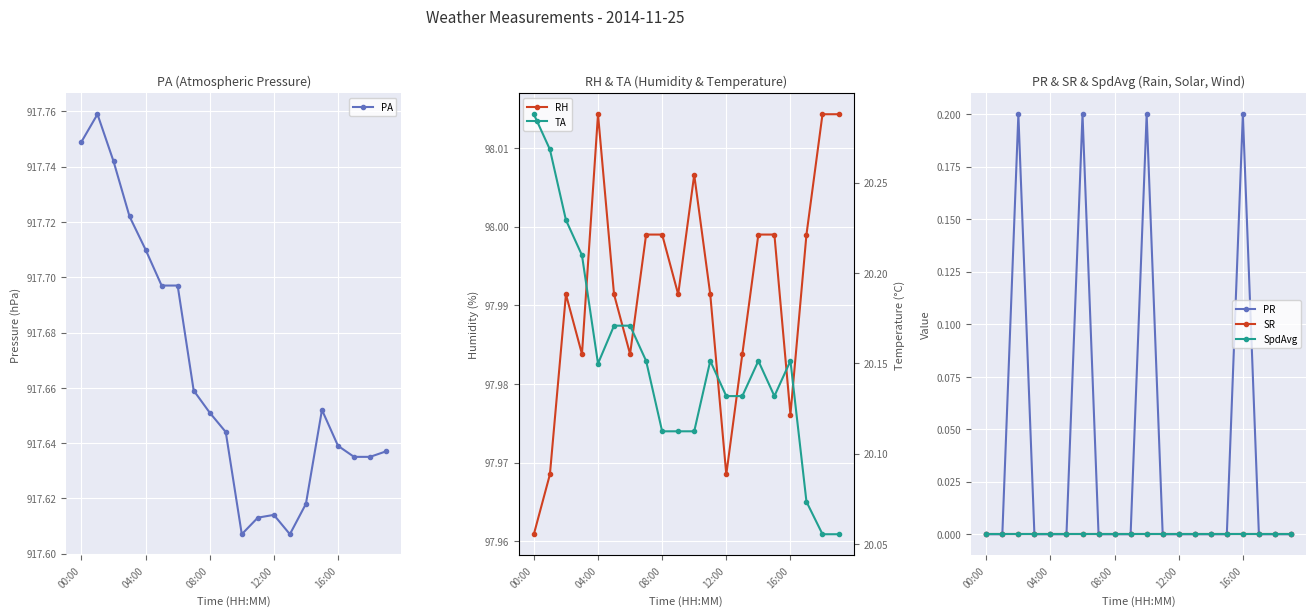

How many PA values are between 917 and 918?

20